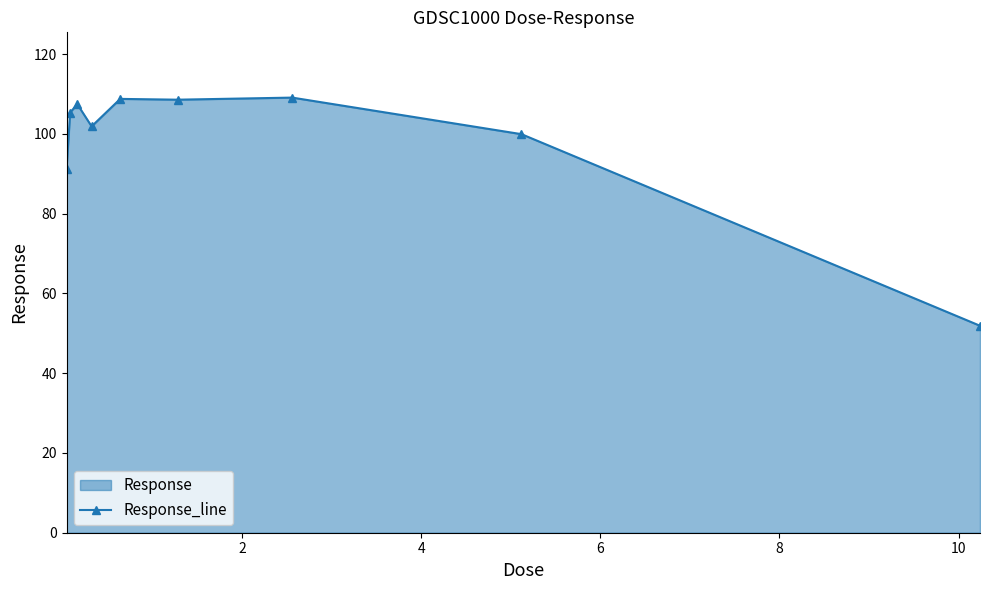

How many interior local peaks (higher than both neighbors) does the data have?

3